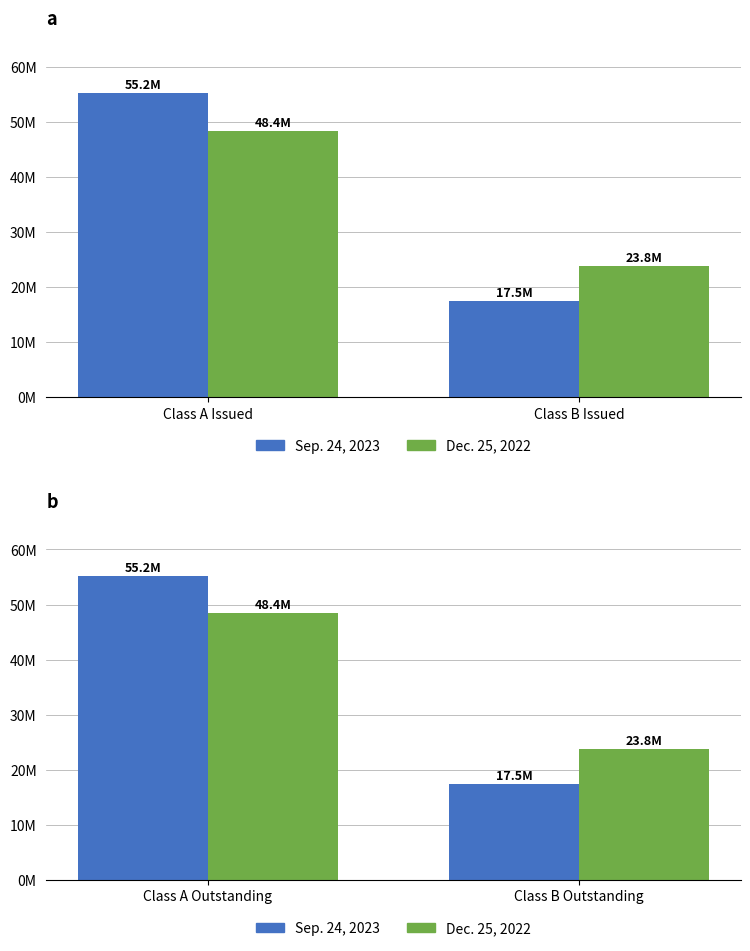

List the series in order of their peak value, lowest first.

Dec. 25, 2022, Sep. 24, 2023